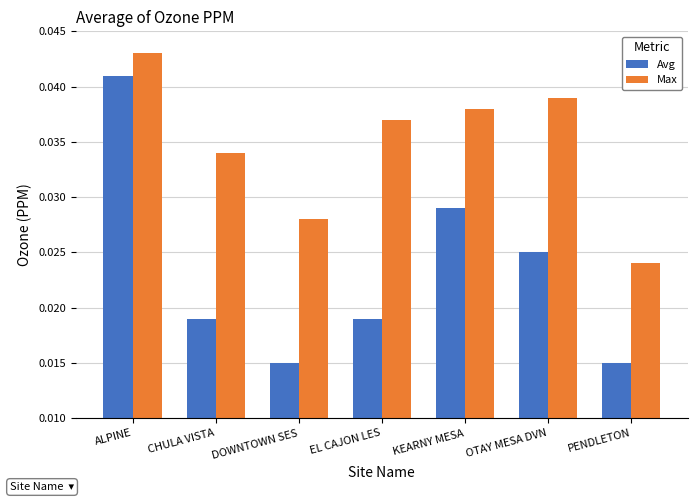

Rank the series at OTAY MESA DVN from lowest to highest value.

Avg, Max